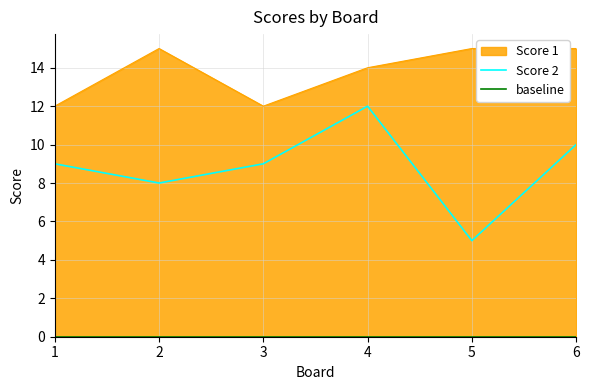

At 2, list the series in order from largest to smallest.

Score 1, Score 2